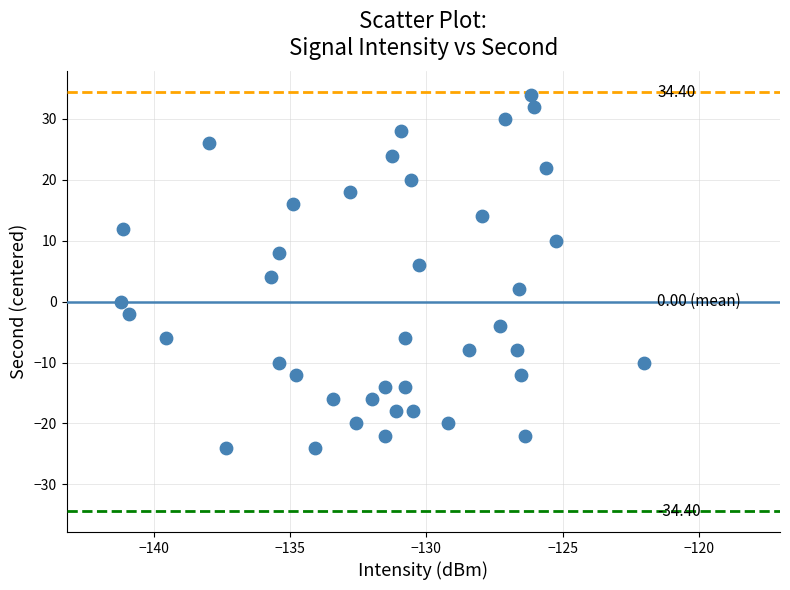

What is the range of Y values (max minus min)?

58